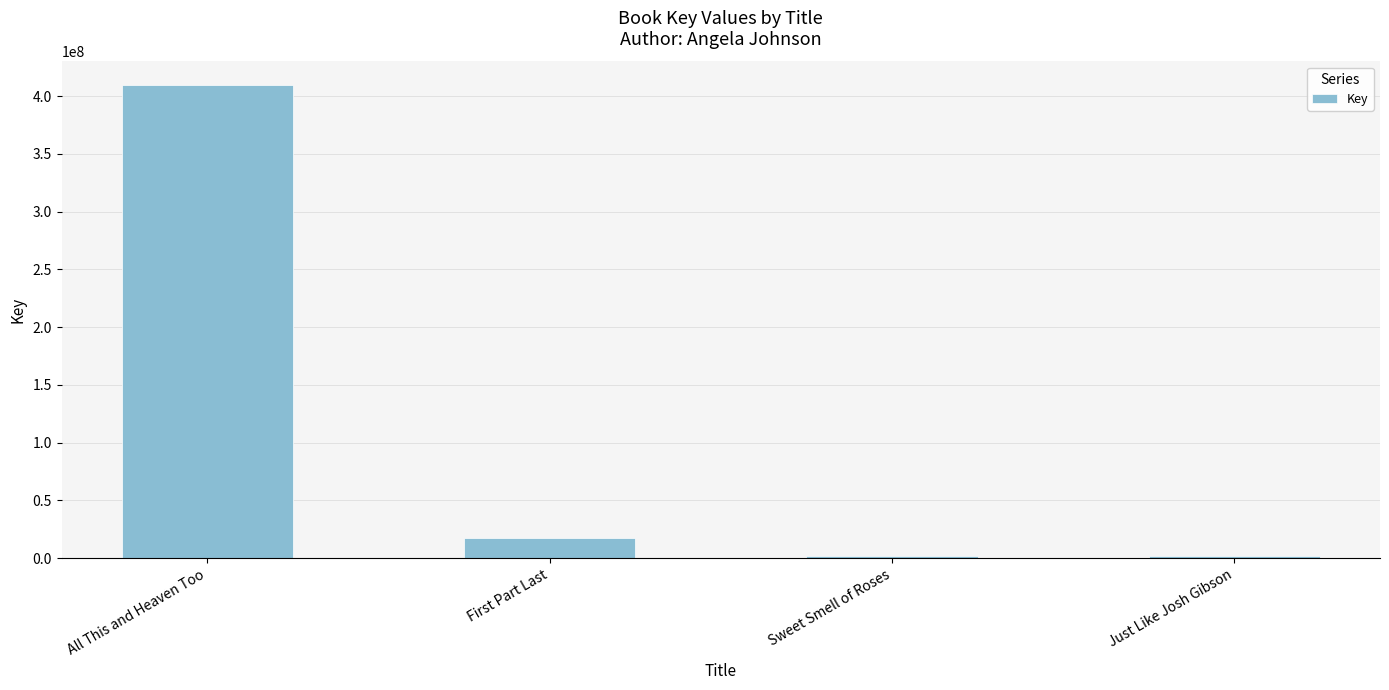

What is the difference between the maximum and minimum values?

408096302